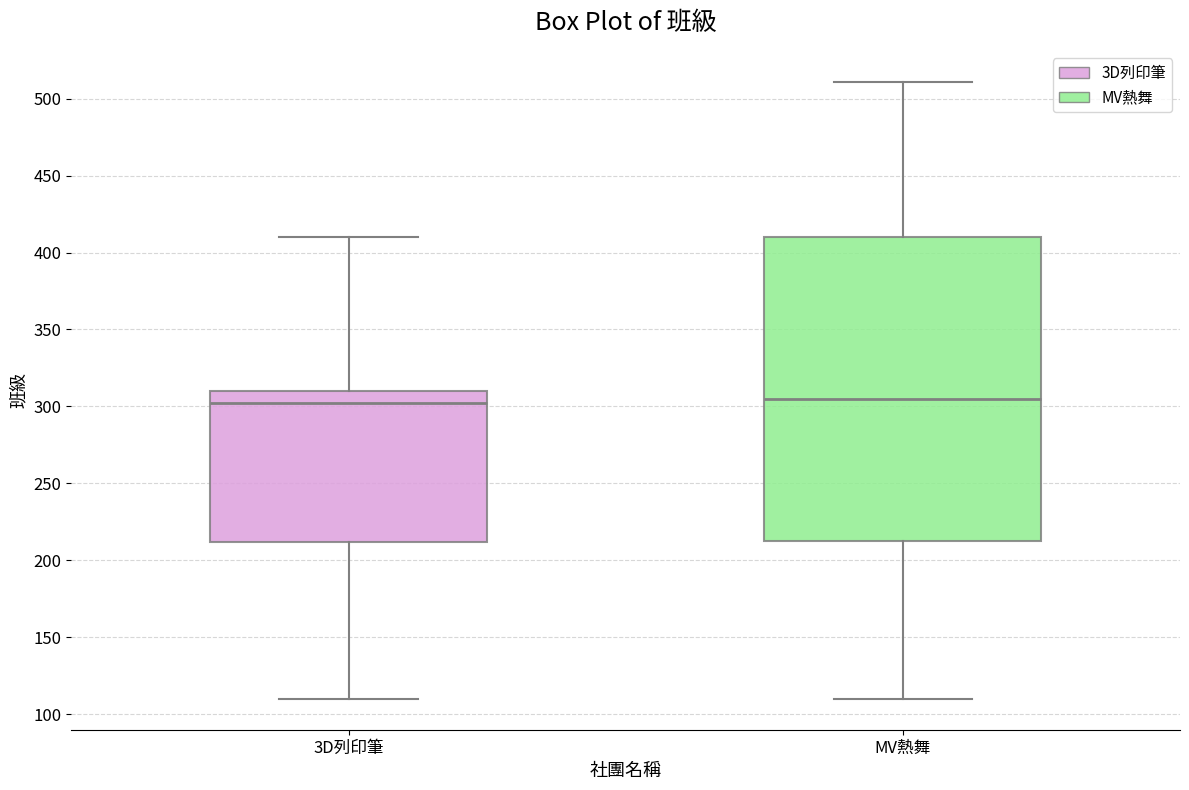

Comparing the boxes themselves (not the whiskers), which one is the tallest?

MV熱舞